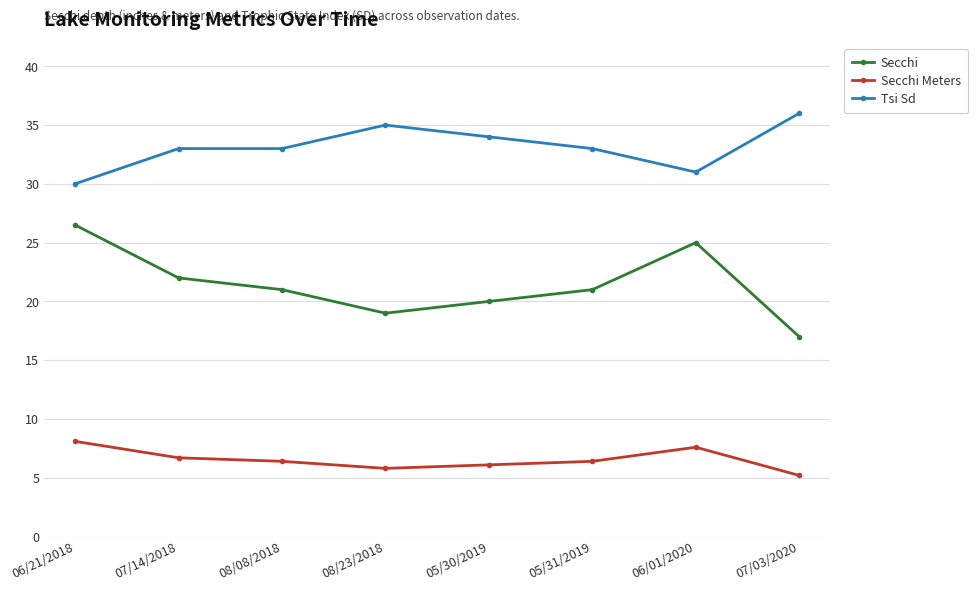

True or false: Secchi has a value of 21.0 at 05/31/2019.

True